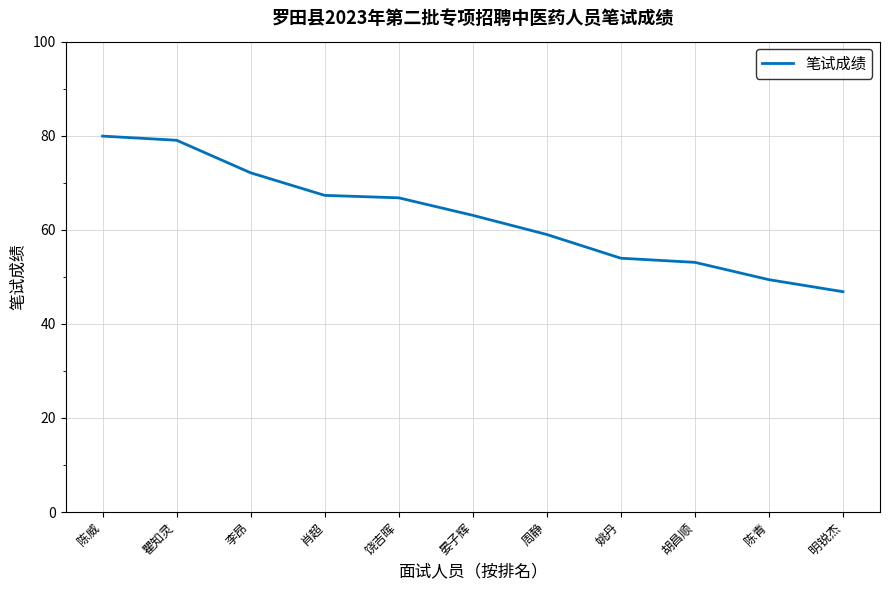

True or false: the data shows 95.8 at 周静.

False